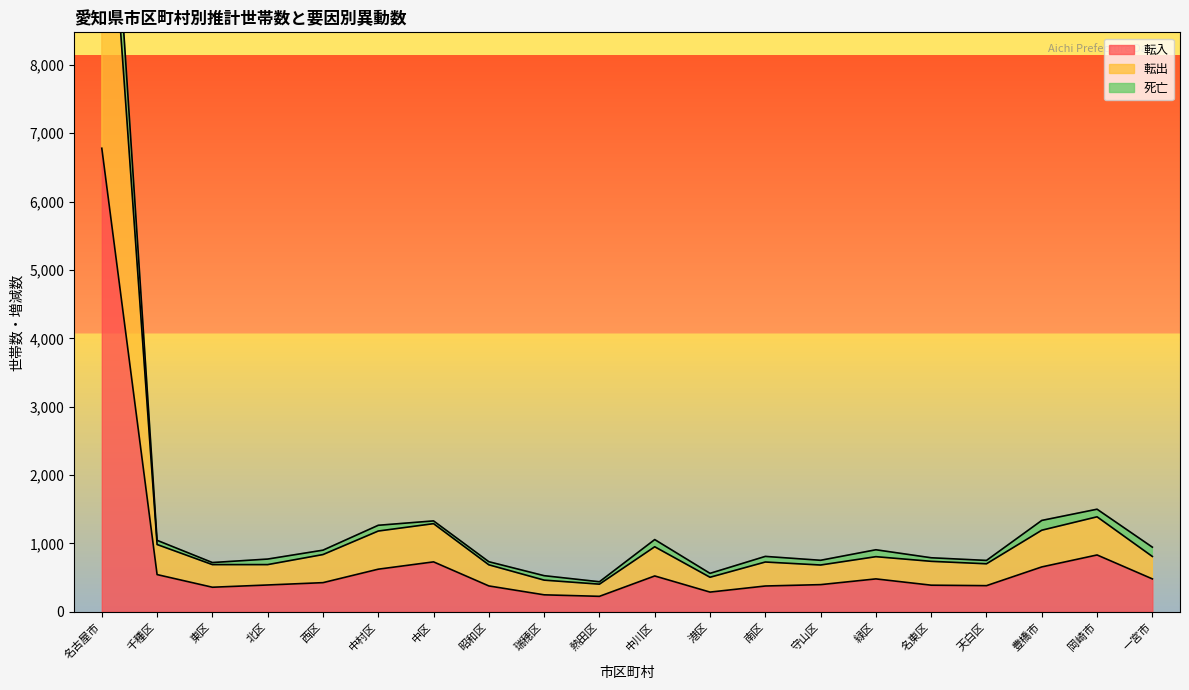

What value does the 転入 series have at 瑞穂区?

249